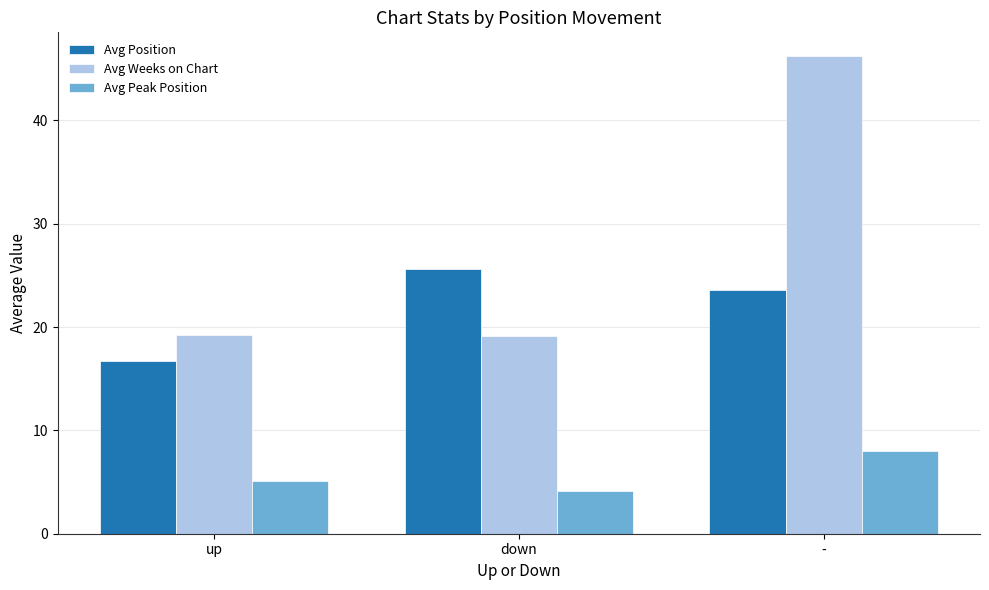

What is the value of the Avg Position bar at the 3rd from the left?

23.6